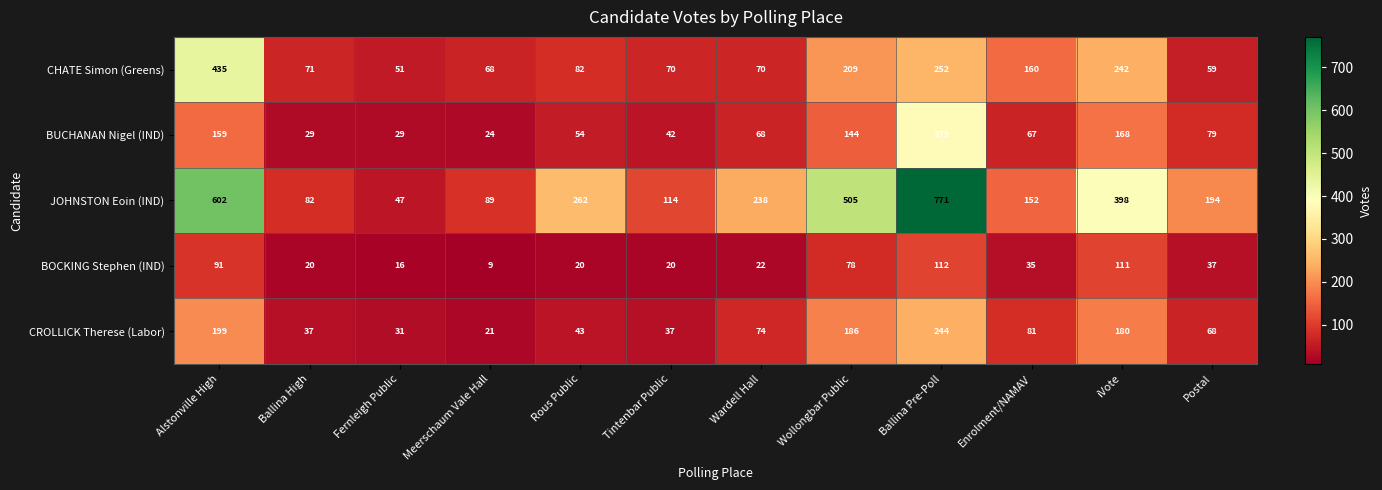

Rank the series by their maximum value, from lowest to highest.

BOCKING Stephen (IND), CROLLICK Therese (Labor), BUCHANAN Nigel (IND), CHATE Simon (Greens), JOHNSTON Eoin (IND)